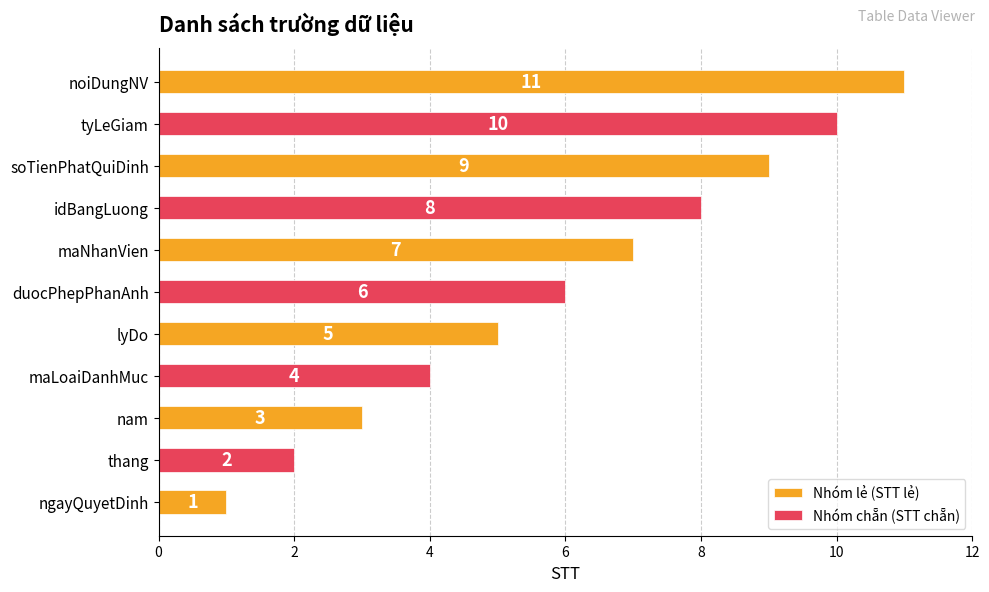

Rank the series by their maximum value, from lowest to highest.

Nhóm chẵn (STT chẵn), Nhóm lẻ (STT lẻ)